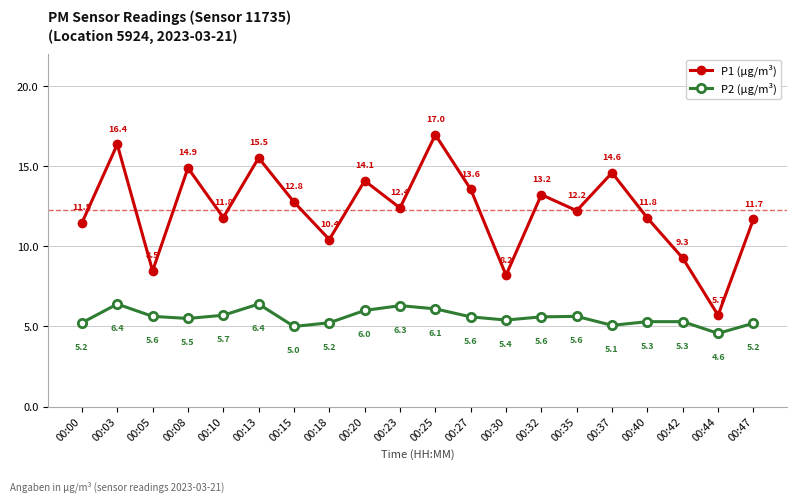

At 00:08, list the series in order from largest to smallest.

P1 (µg/m³), P2 (µg/m³)